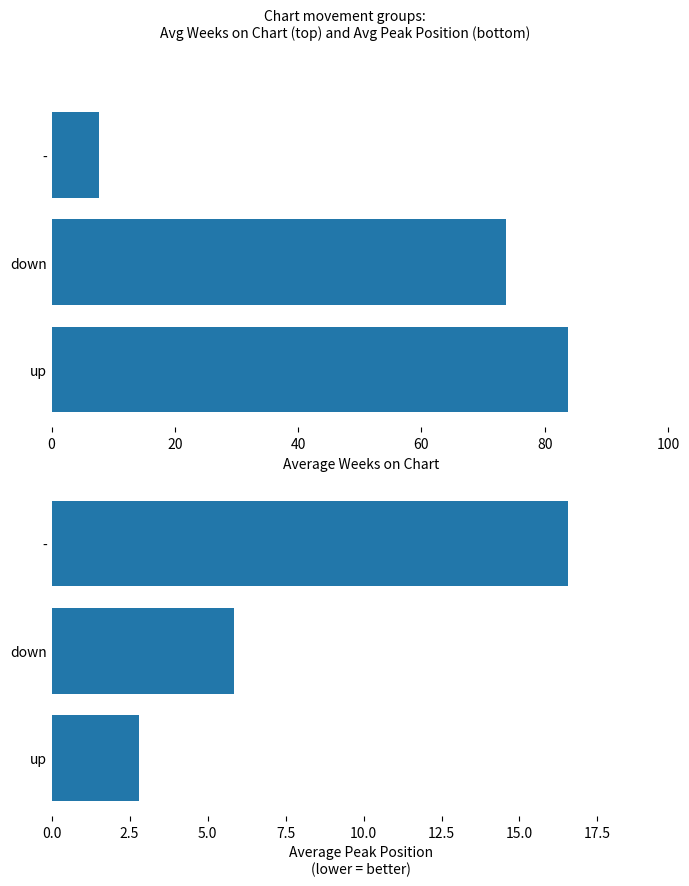

What are all the series names shown in the legend?

Avg Weeks on Chart, Avg Peak Position